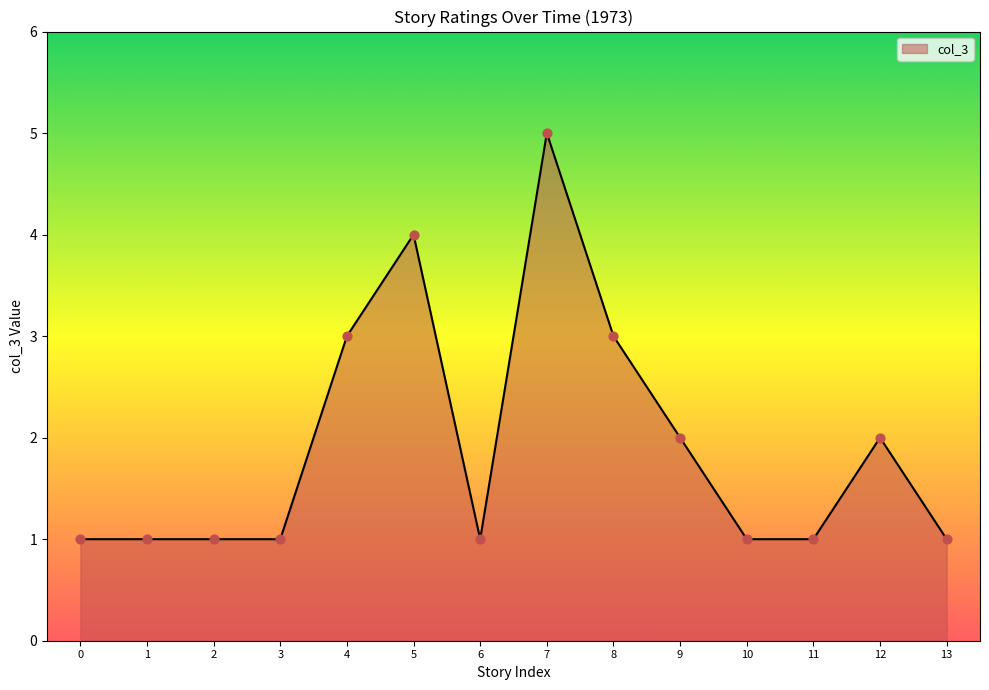

Between 7 and 10, which is larger?

7